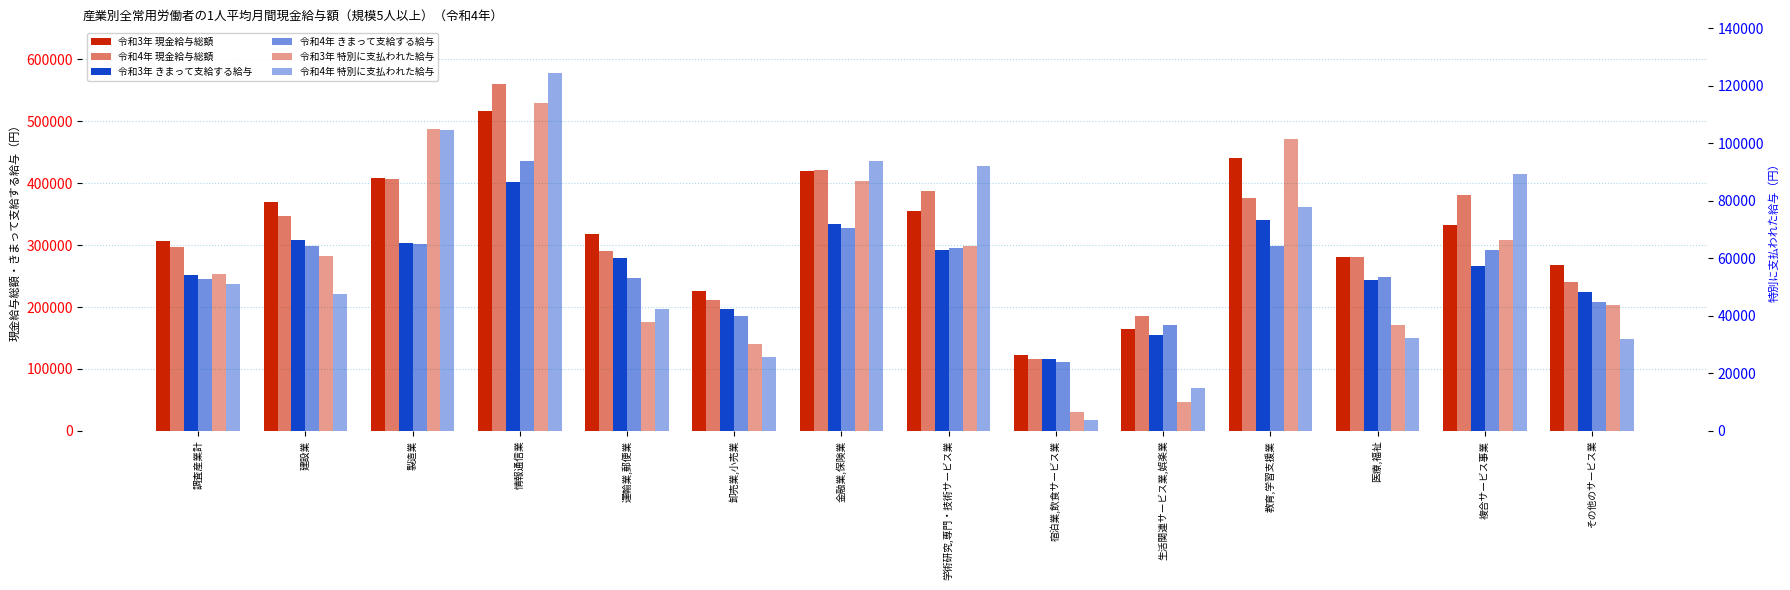

What is the difference between the maximum and minimum values in the 令和3年 特別に支払われた給与 series?

107445